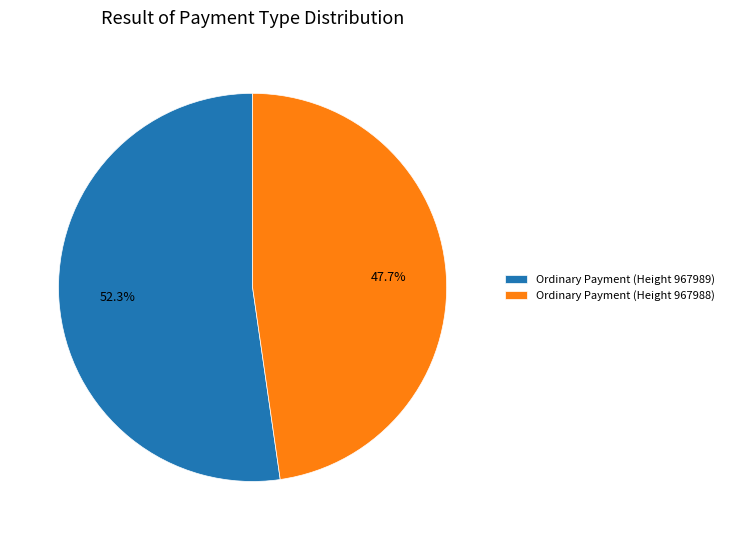

Is it true that Ordinary Payment (Height 967988) is 55% of the pie?

False